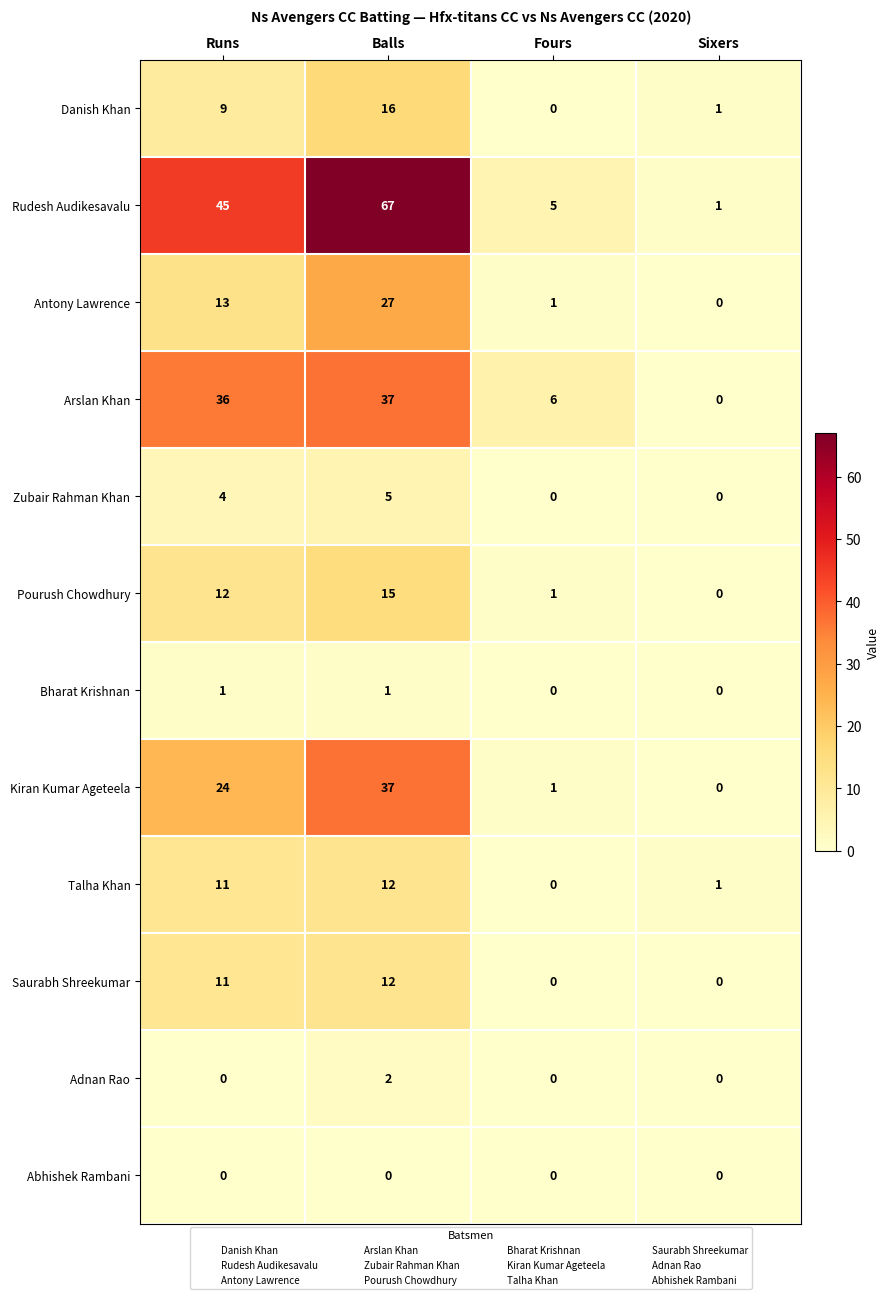

Which label corresponds to the largest value in the chart?

Balls